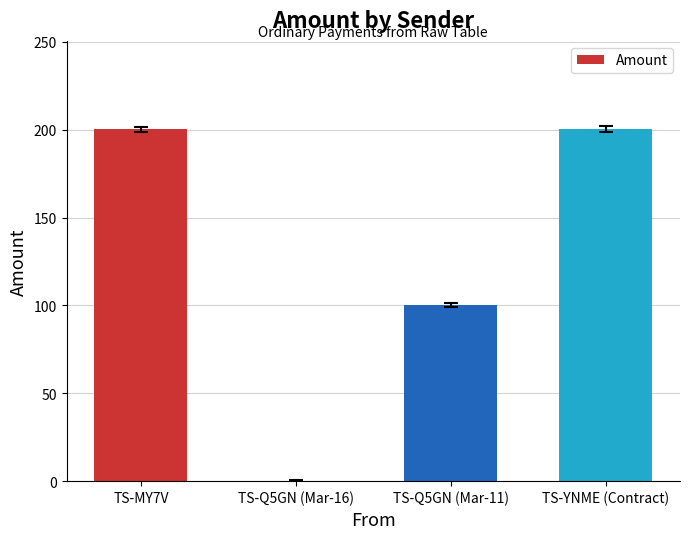

What is the sum of the values at TS-MY7V and TS-YNME (Contract)?

400.8